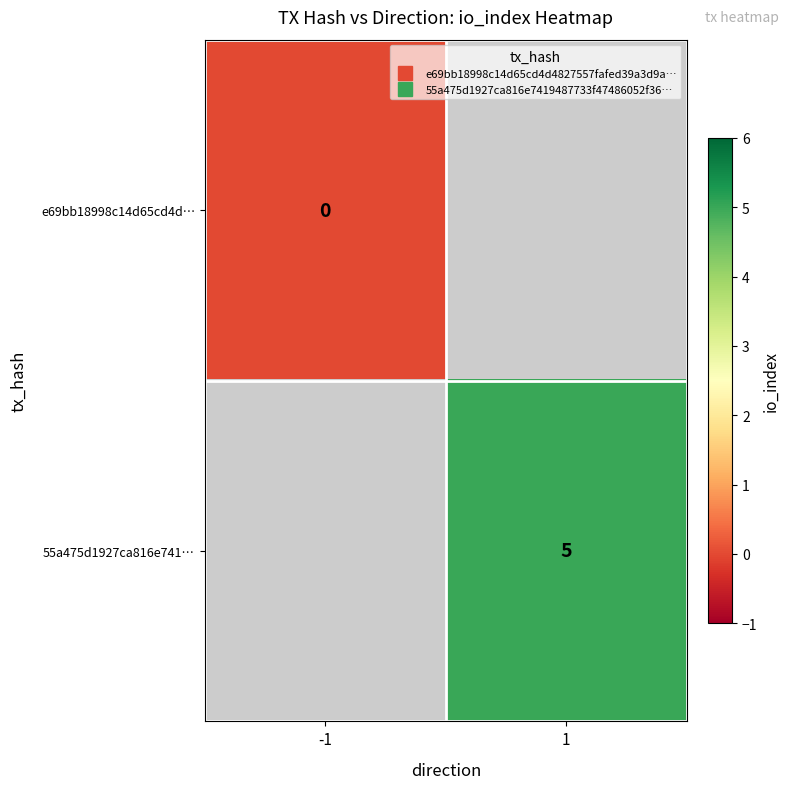

Between 1 and -1, which is larger?

-1